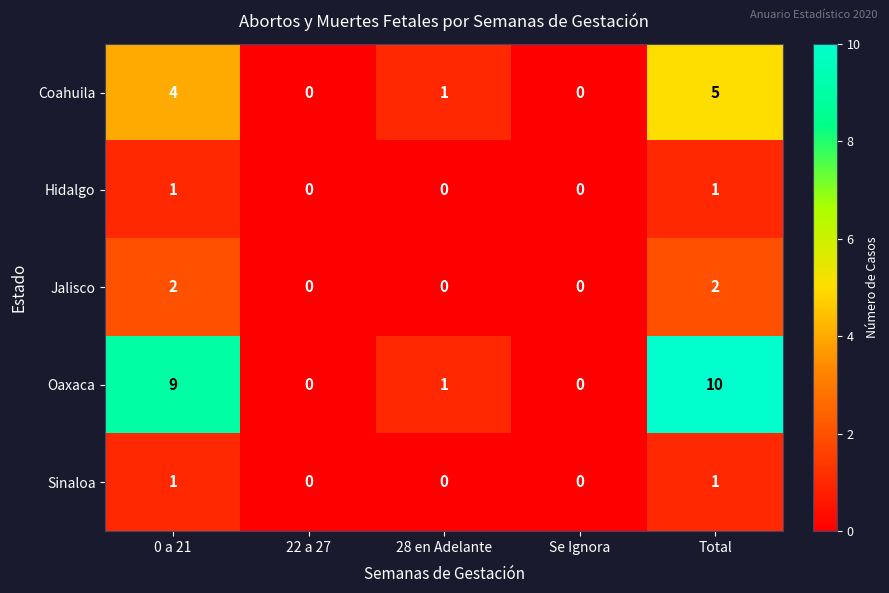

What is the spread (max minus min) of values at Total?

9